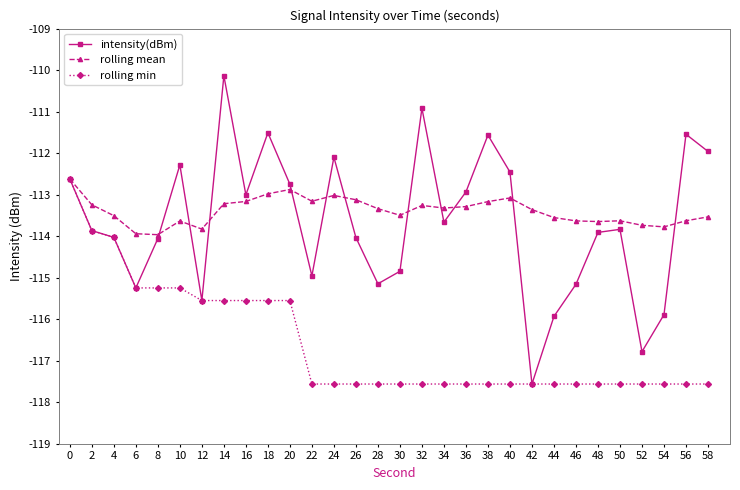

Rank the series at 32 from highest to lowest value.

intensity(dBm), rolling mean, rolling min